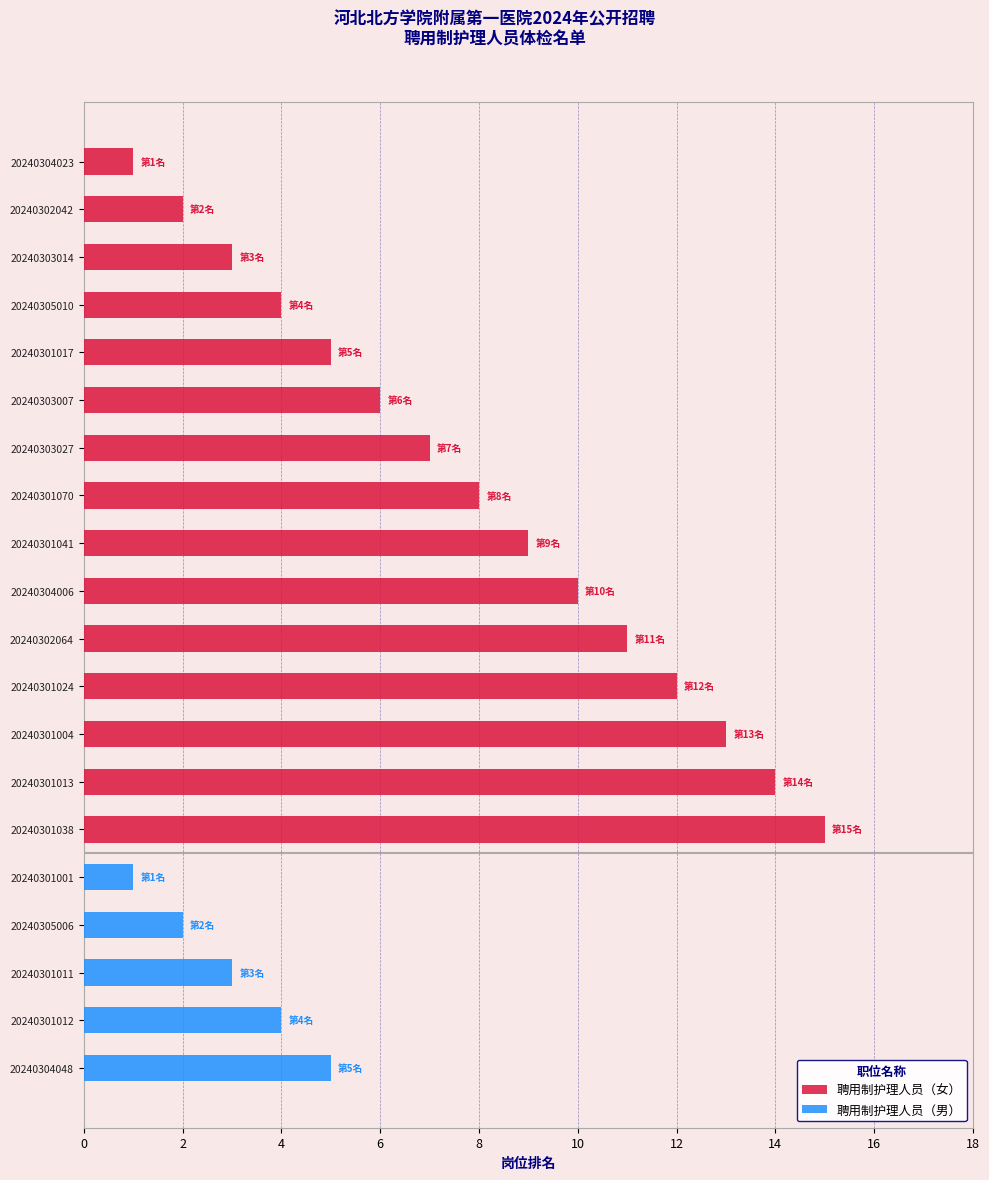

What are all the series names shown in the legend?

聘用制护理人员（女）, 聘用制护理人员（男）